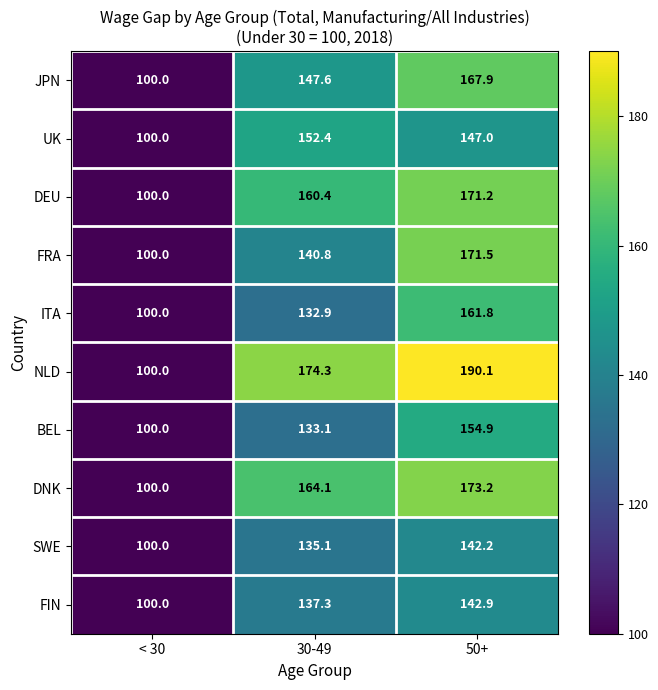

What is the total value across all series at 30-49?

1478.0